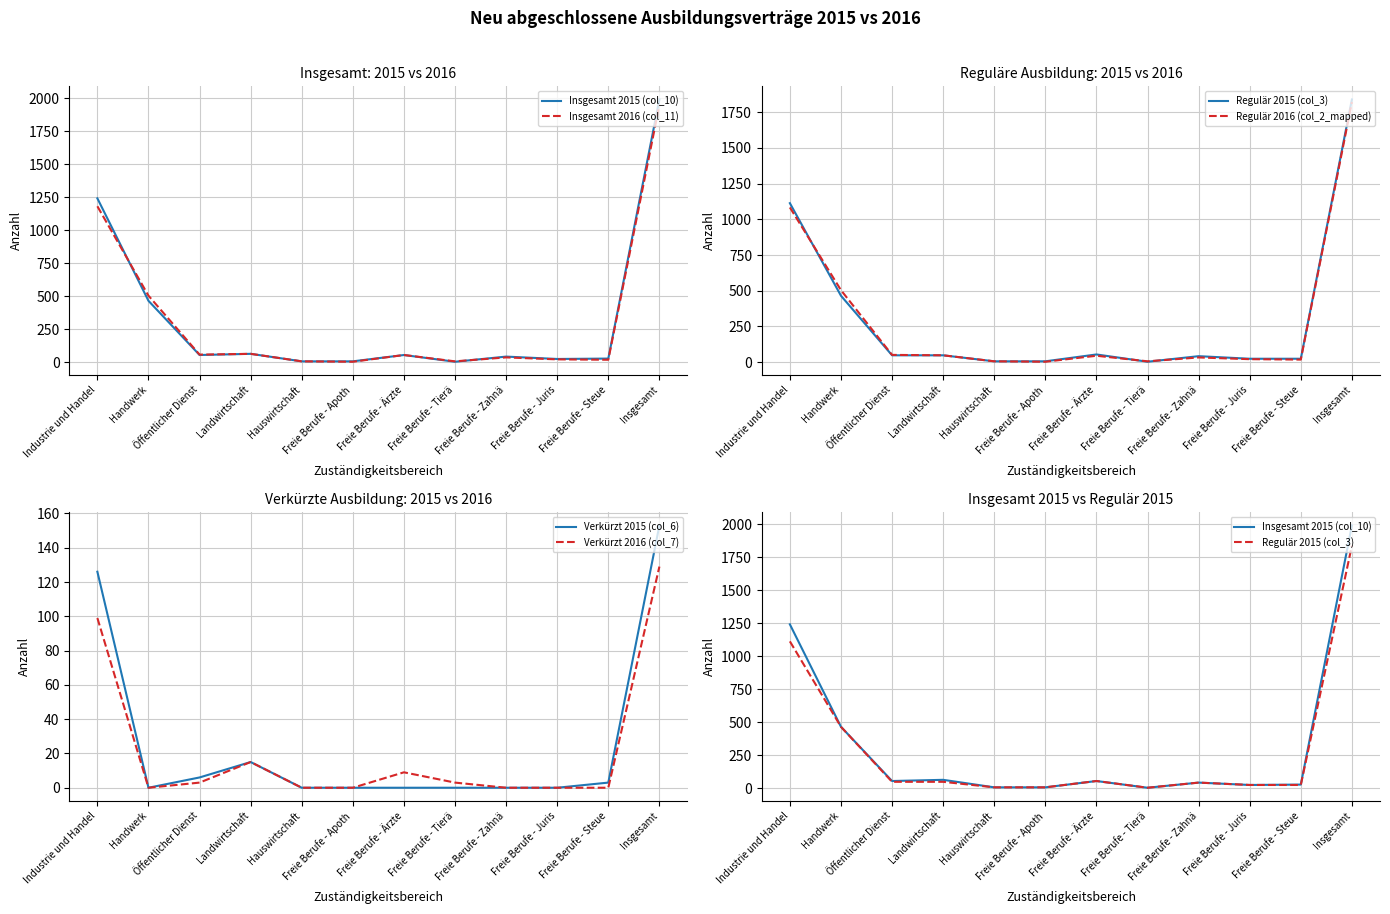

Does the chart have visible grid lines?

Yes